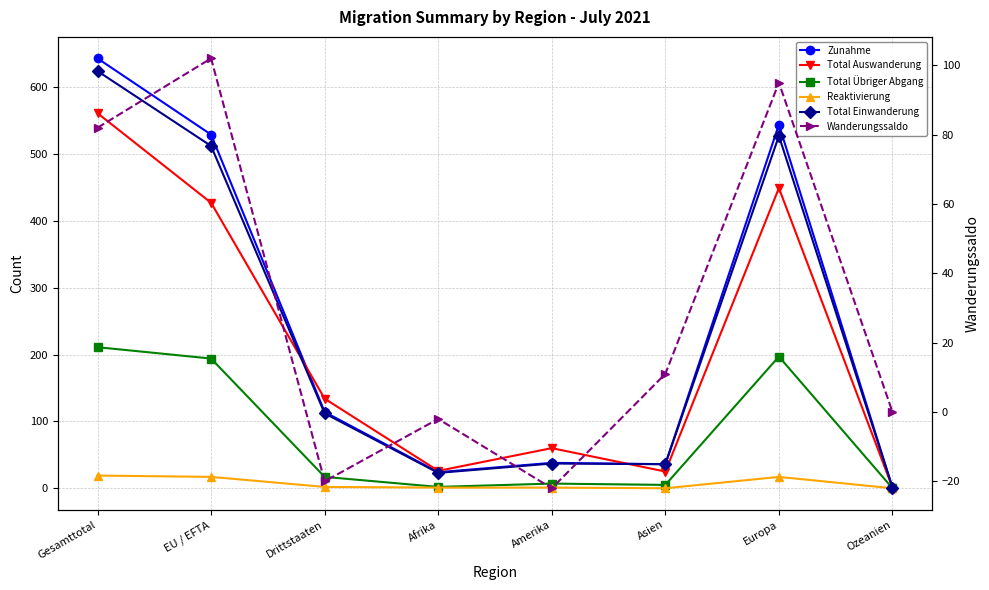

At which category does Total Übriger Abgang reach its first local valley?

Afrika